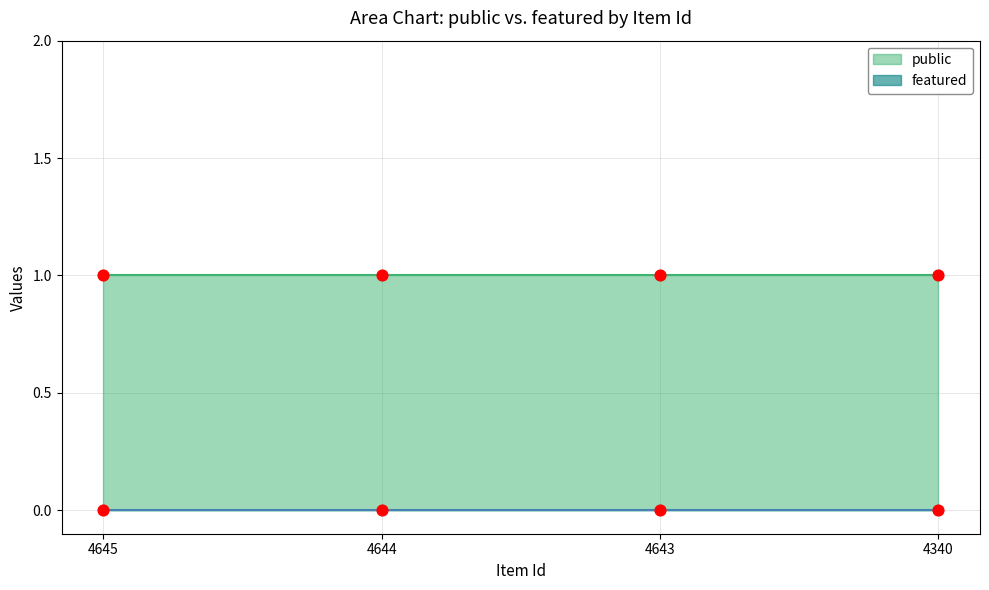

At how many categories does at least one series exceed 0?

4